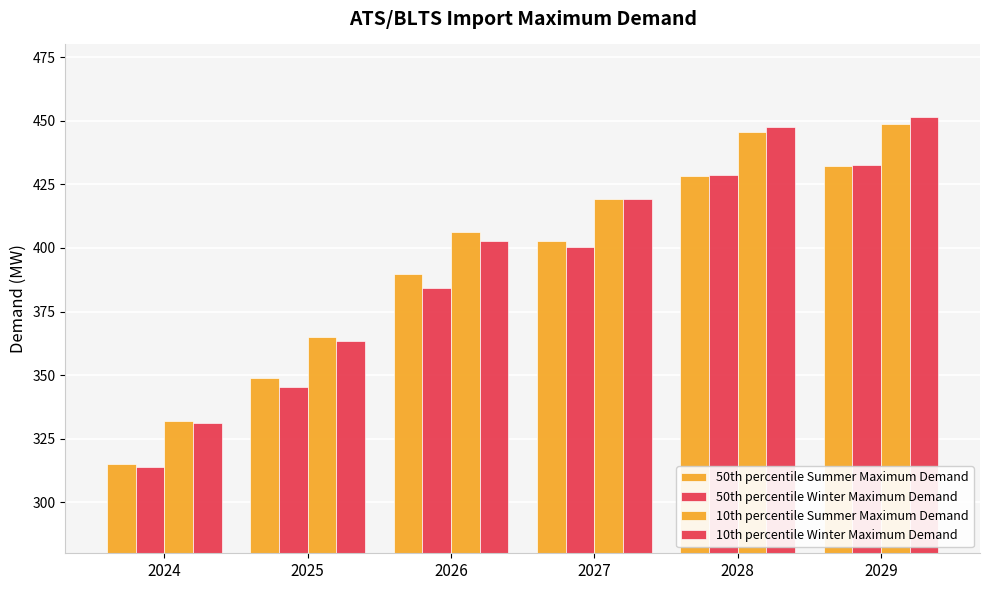

How many values in the 50th percentile Winter Maximum Demand series exceed 400?

3